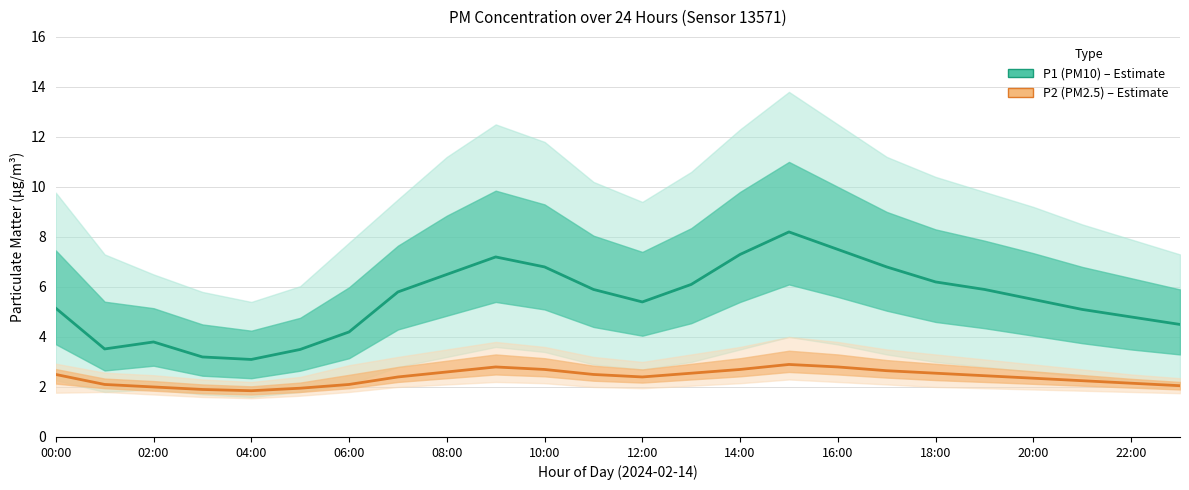

Is it true that P1 (PM10) equals 8.2 at 15?

True